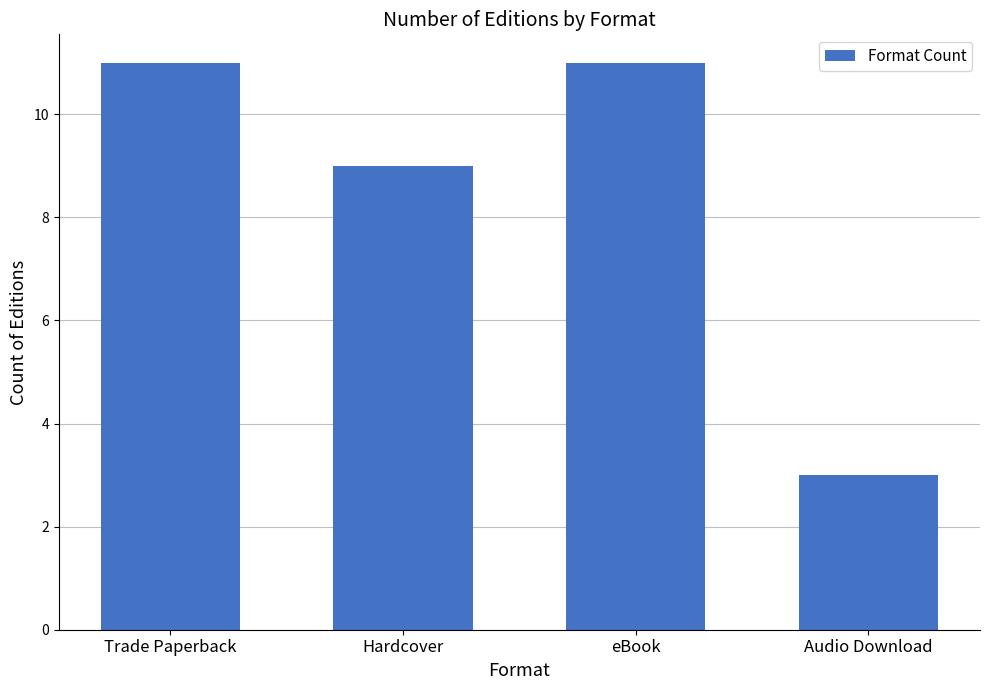

What is the label of the 2nd bar from the left?

Hardcover